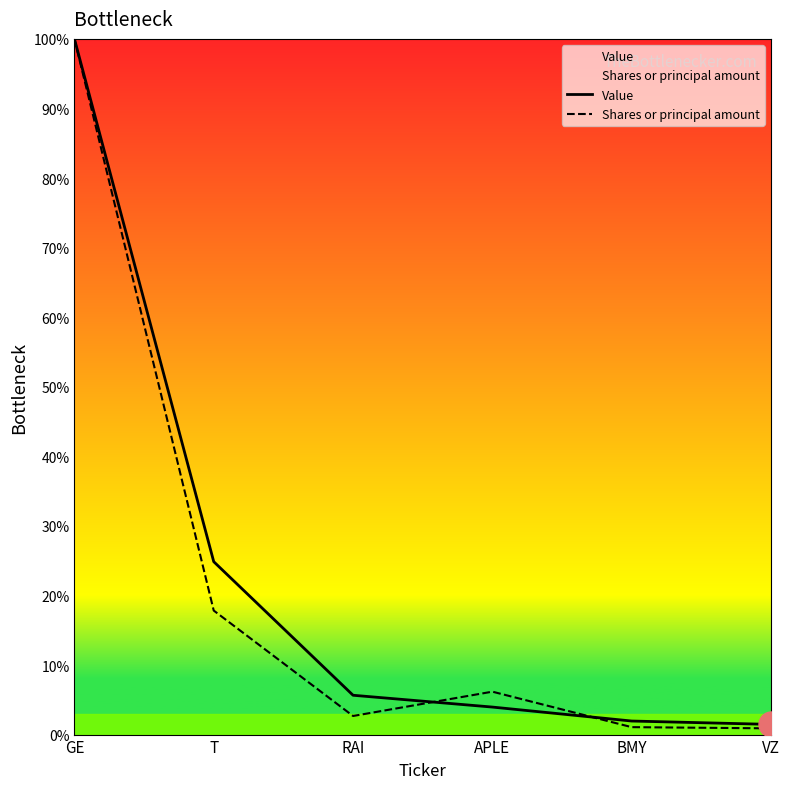

Which has a higher value, VZ or BMY?

BMY